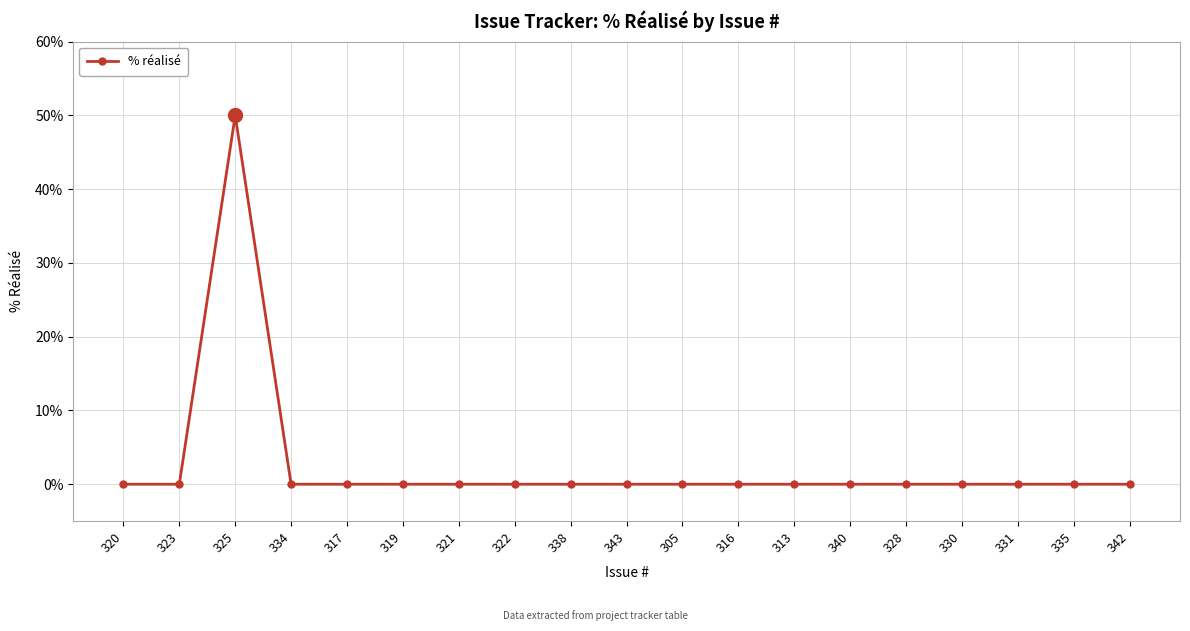

The value at 343 is 33. True or false?

False